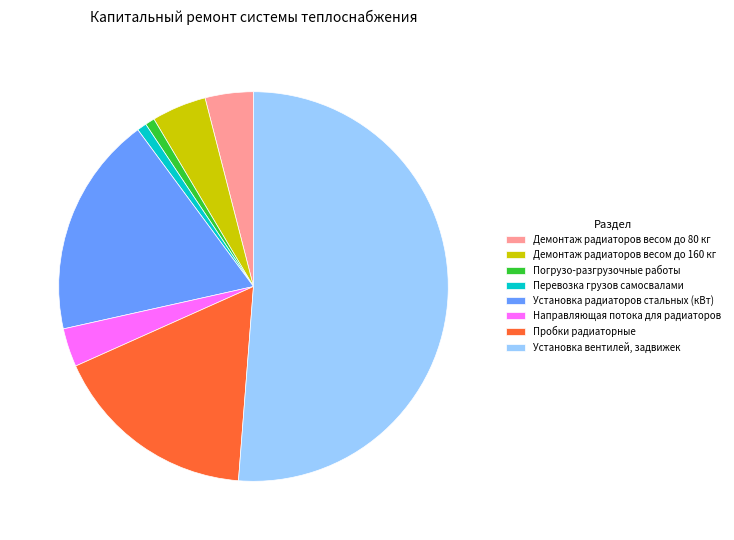

The Перевозка грузов самосвалами slice represents 1% of the pie. True or false?

True